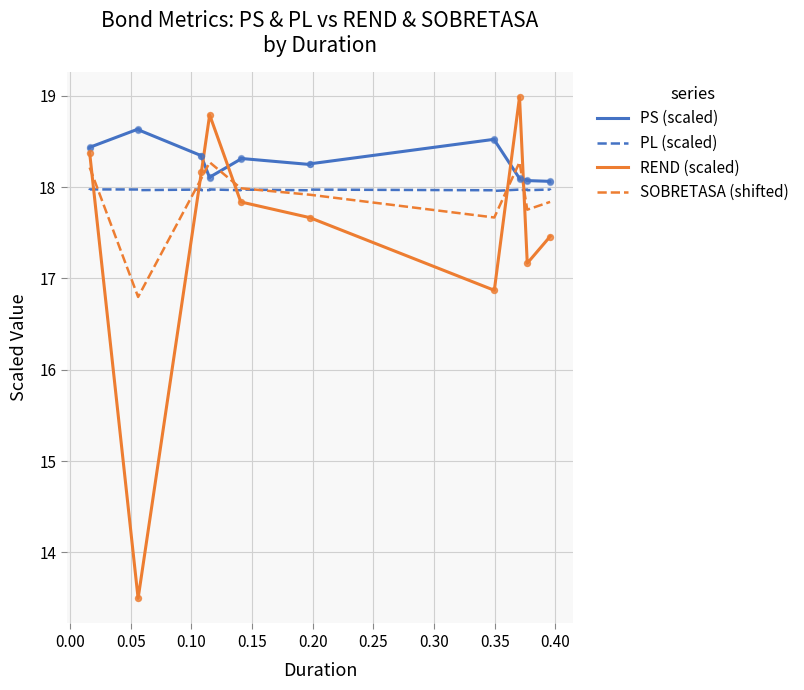

What are all the series names shown in the legend?

PS (scaled), PL (scaled), REND (scaled), SOBRETASA (shifted)